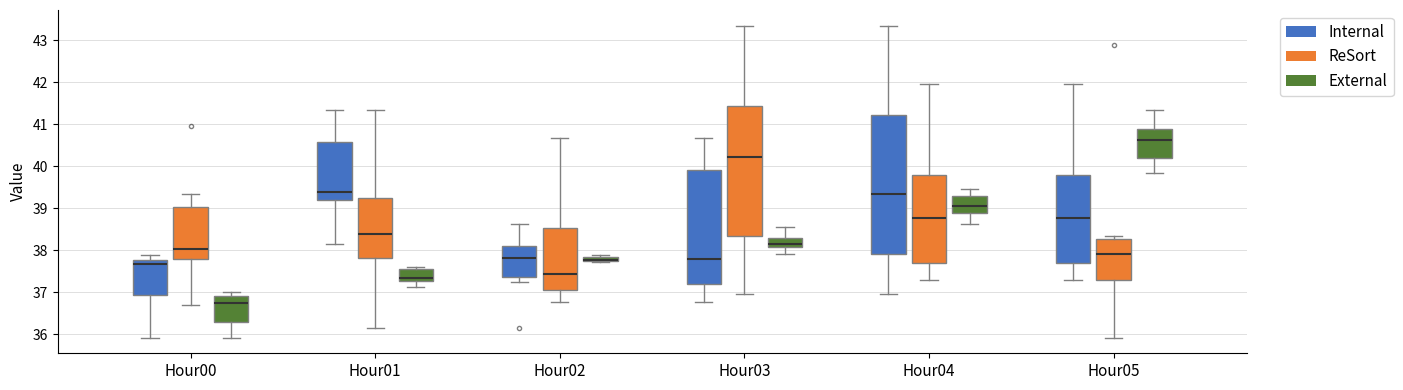

Where is the lower edge of the box for Hour02 (External) on the y-axis? The values are not printed on the chart, so give them approximately, as read against the axis.

37.7